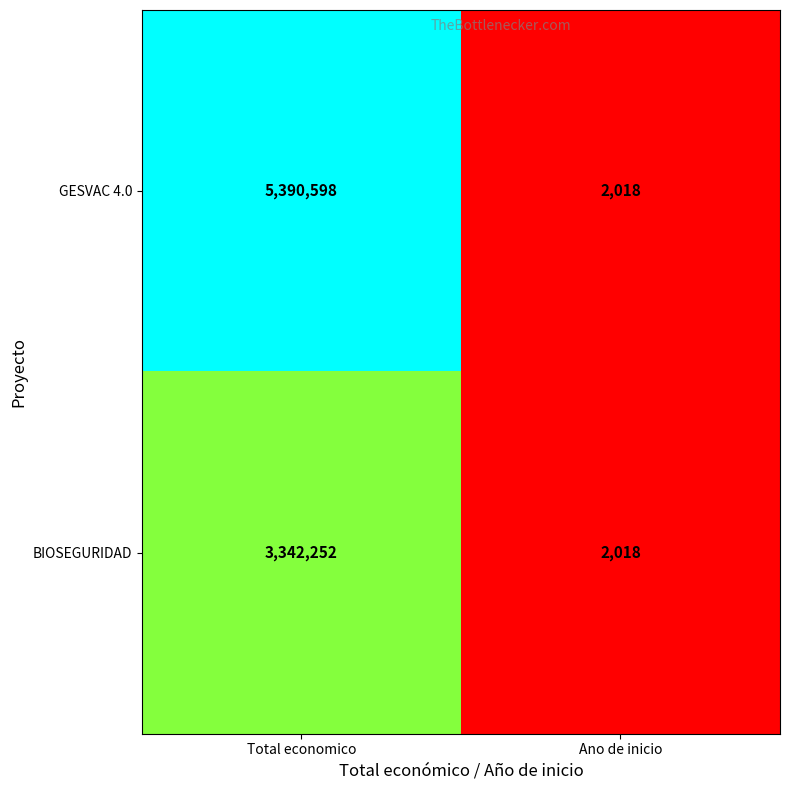

Which series changed the most between Total economico and Ano de inicio?

GESVAC 4.0